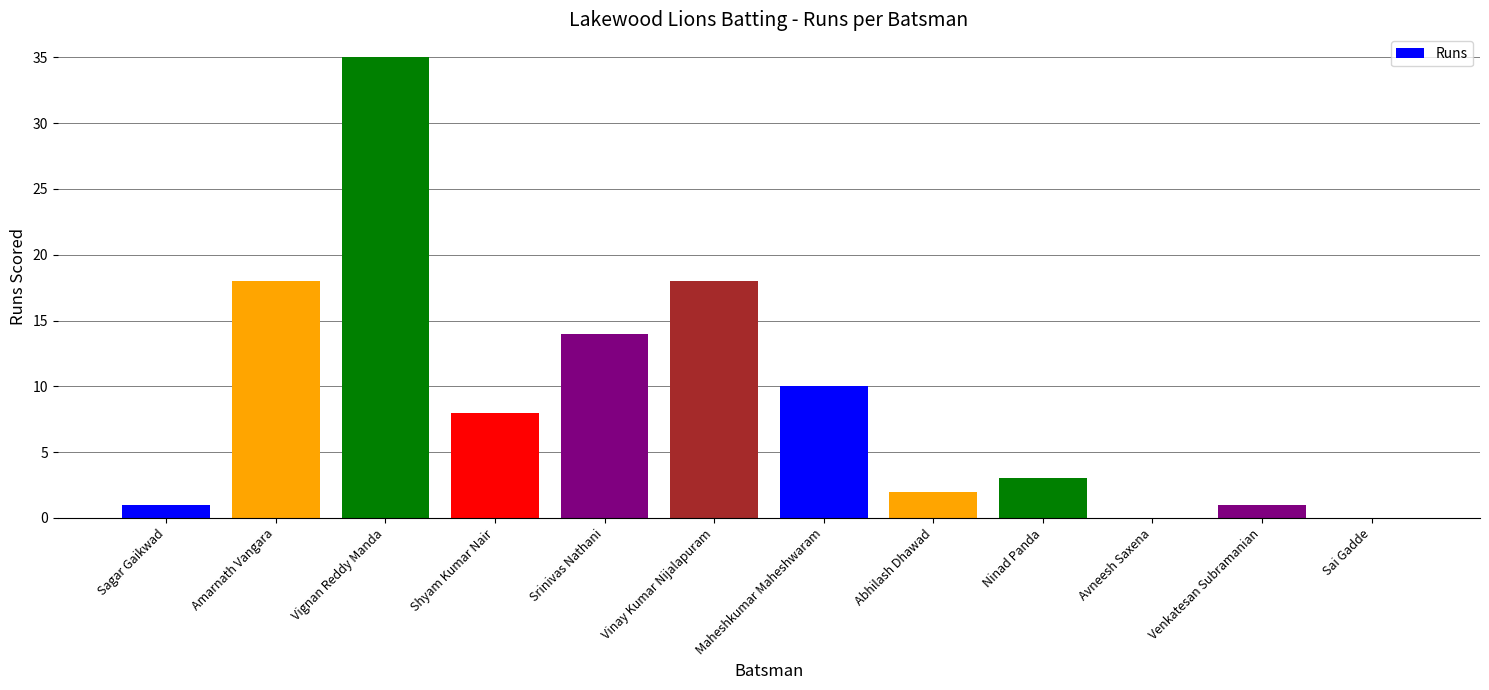

Is it true that the value at Ninad Panda is 3?

True